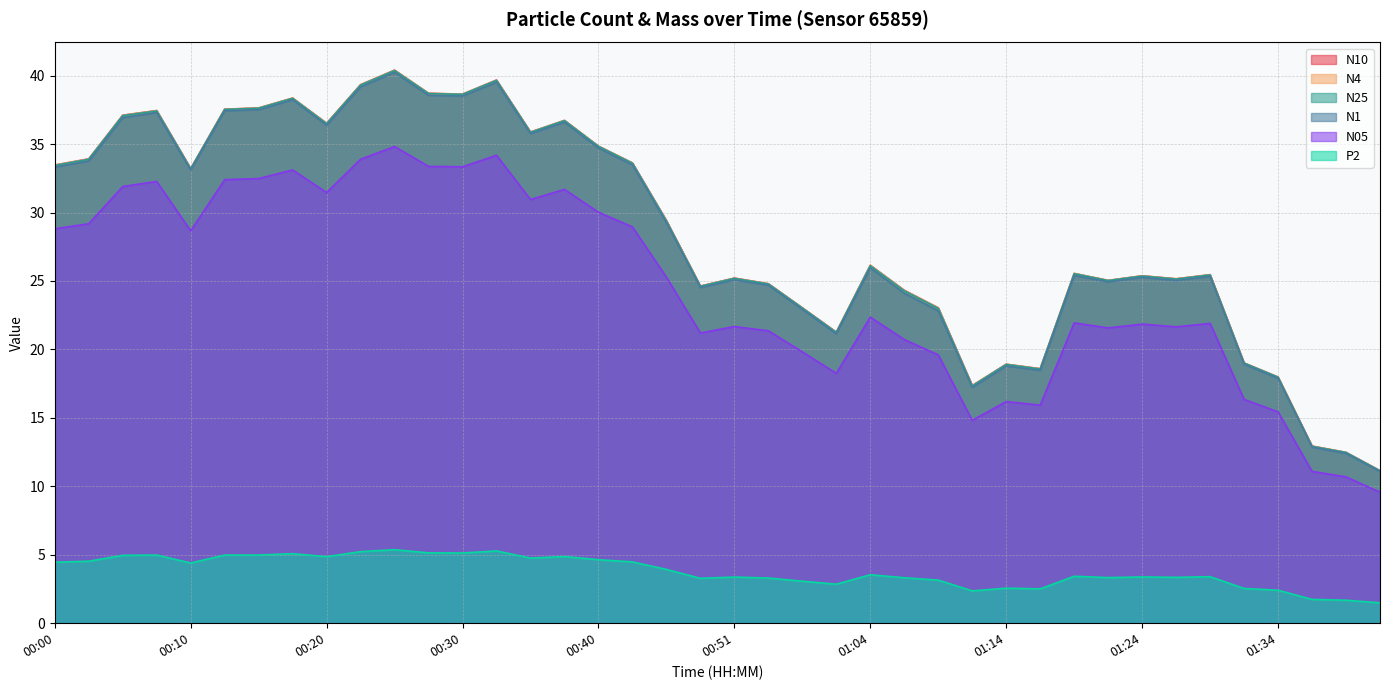

How many distinct data groups are displayed?

6